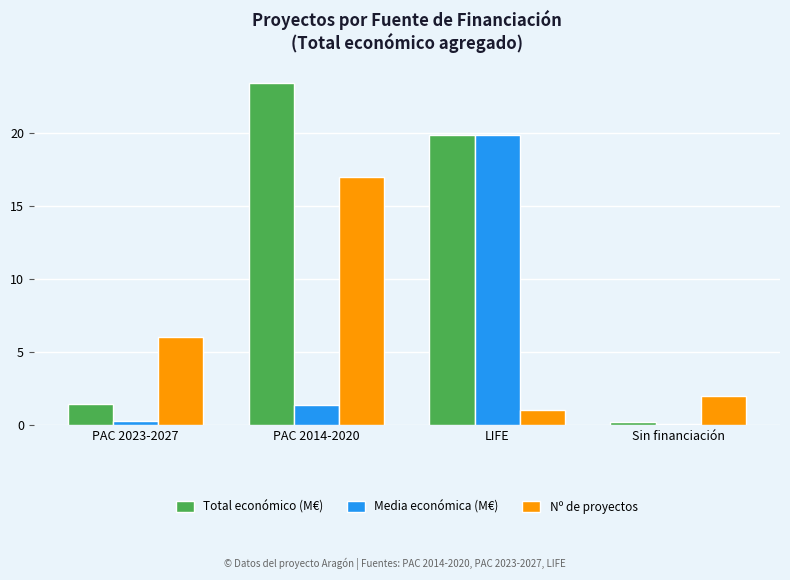

What is the total value across all series at Sin financiación?

2.3